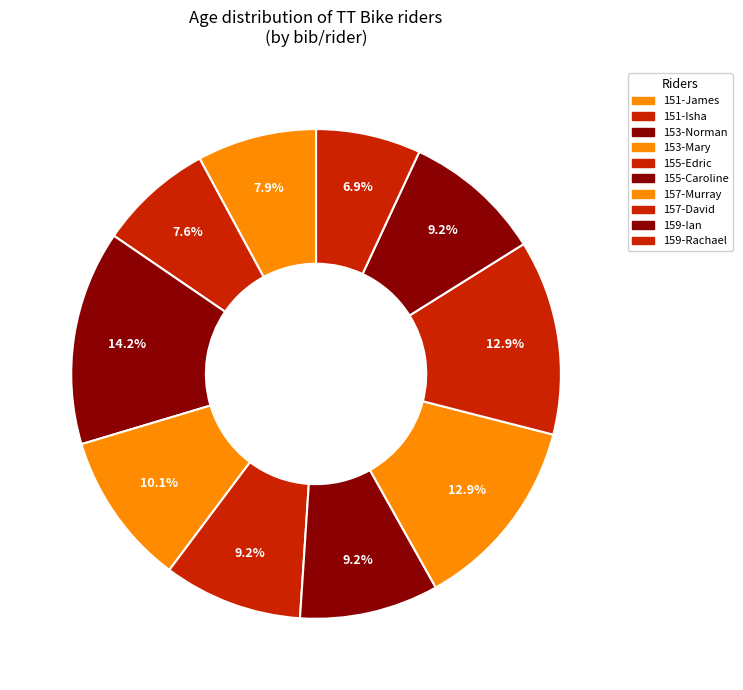

Which slice is the smallest?

159-Rachael